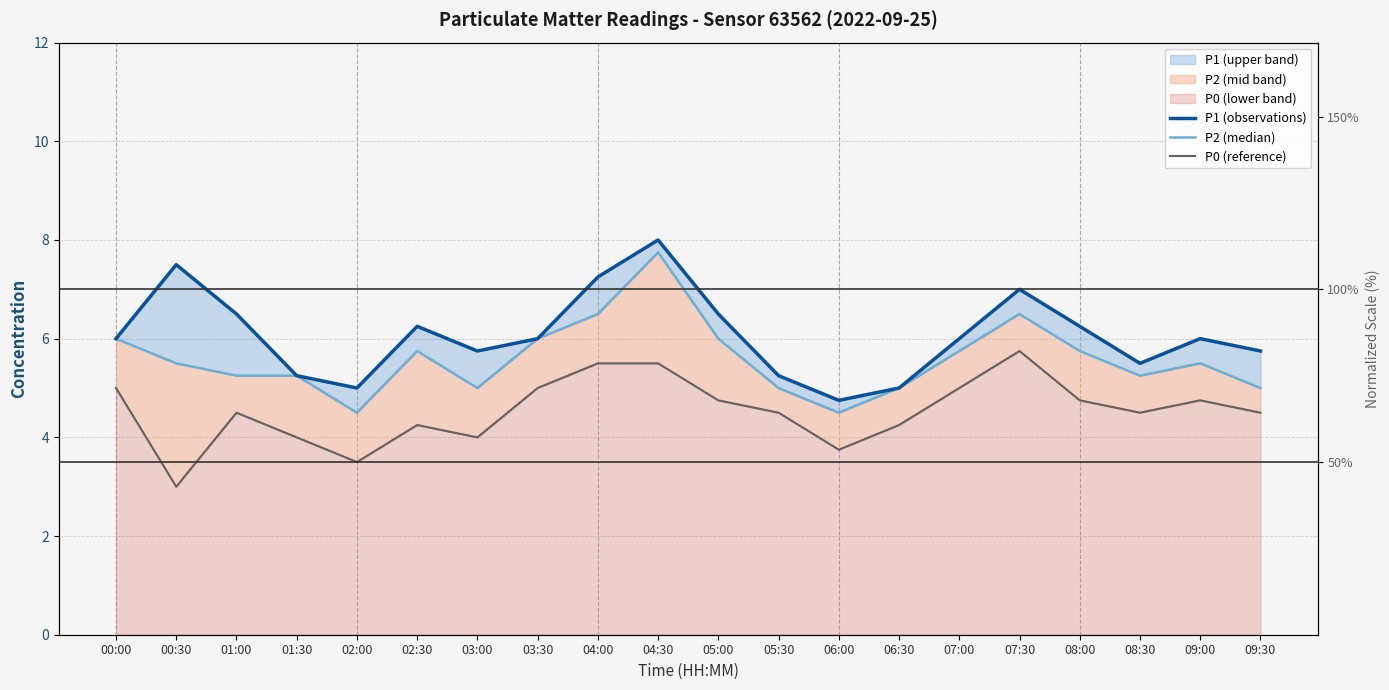

Where does the P2 (median) series first go above 5?

00:00